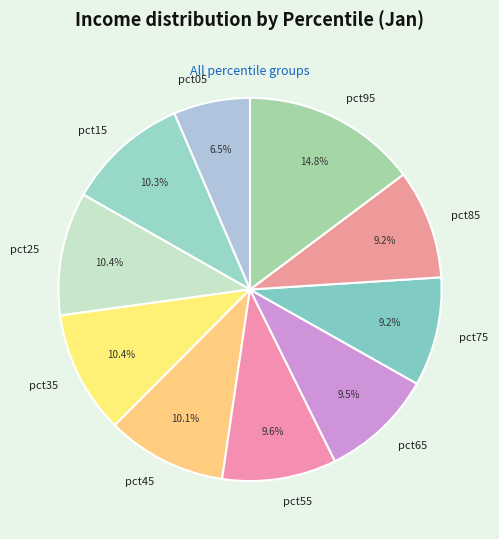

Which slice is the largest?

pct95